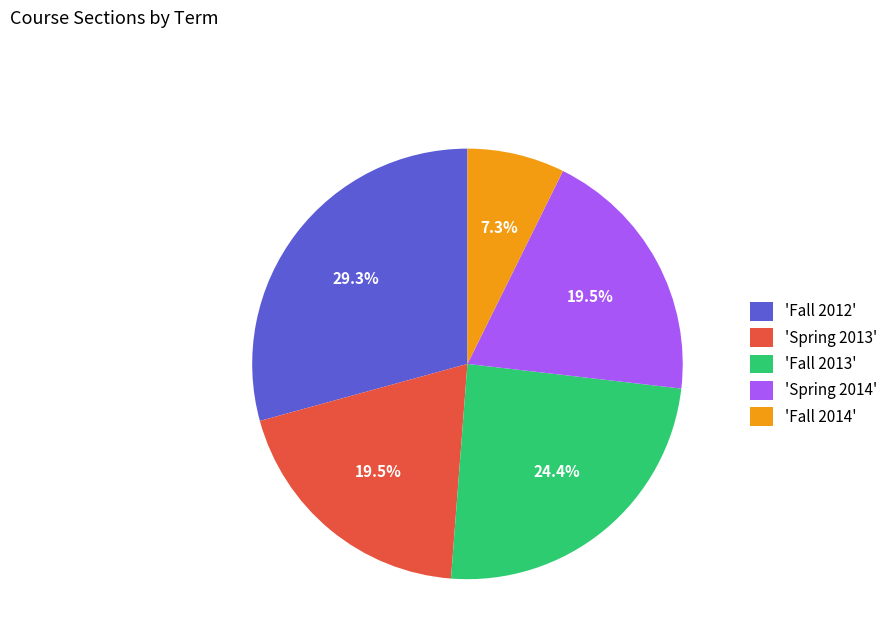

What percentage is NOT represented by 'Spring 2014'?

80.5%